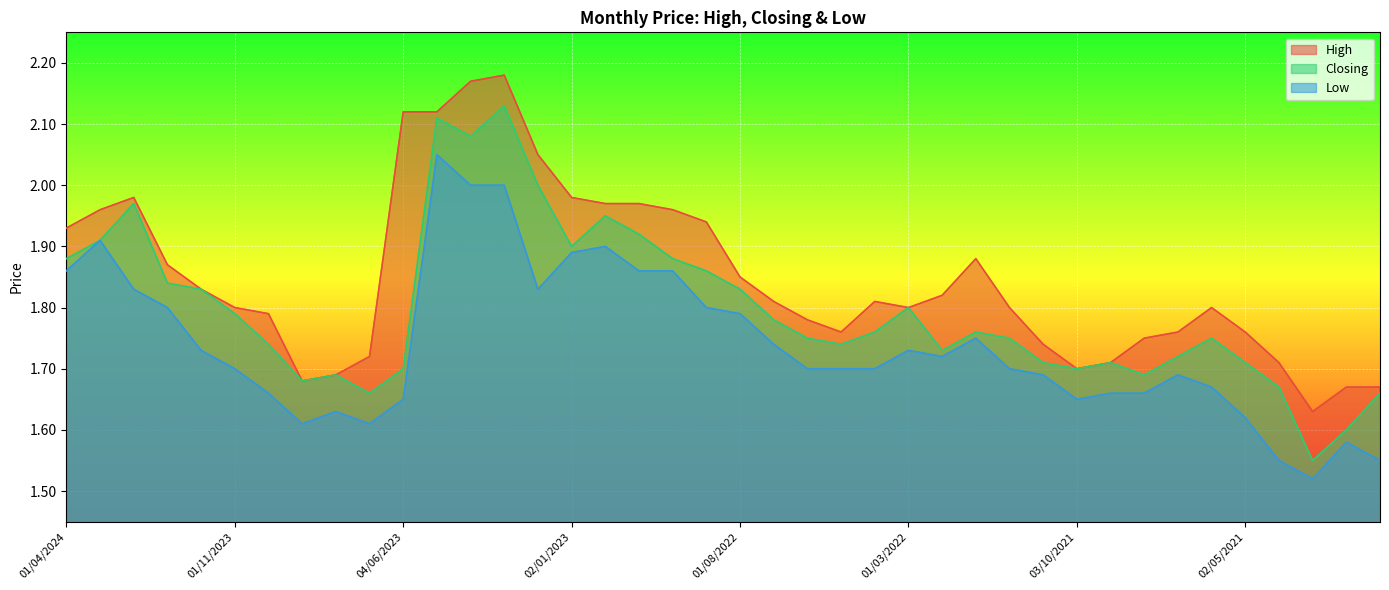

Count the number of categories in the chart.

40